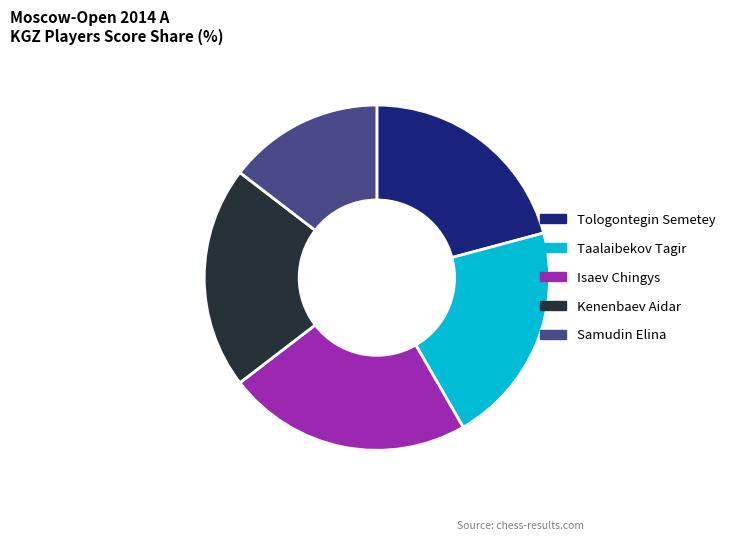

Between Samudin Elina and Isaev Chingys, which is larger?

Isaev Chingys